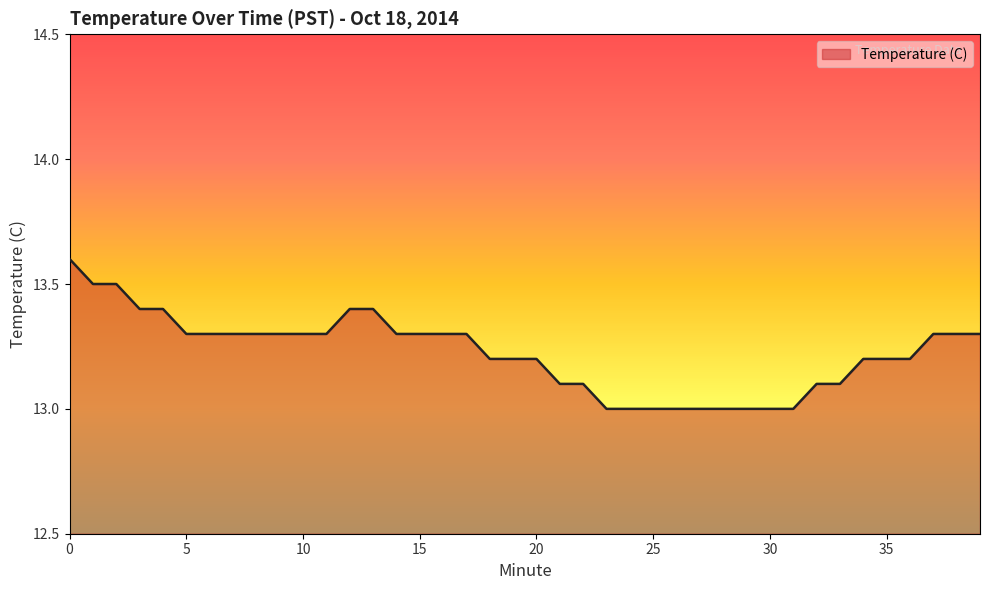

What is the greatest value displayed?

13.6